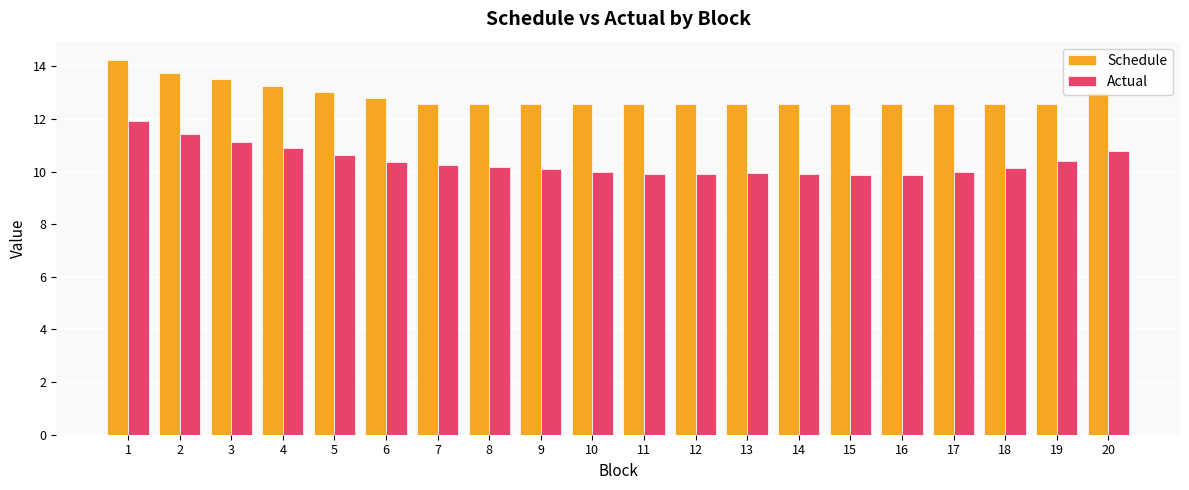

Is it true that Actual equals 6.2 at 5?

False